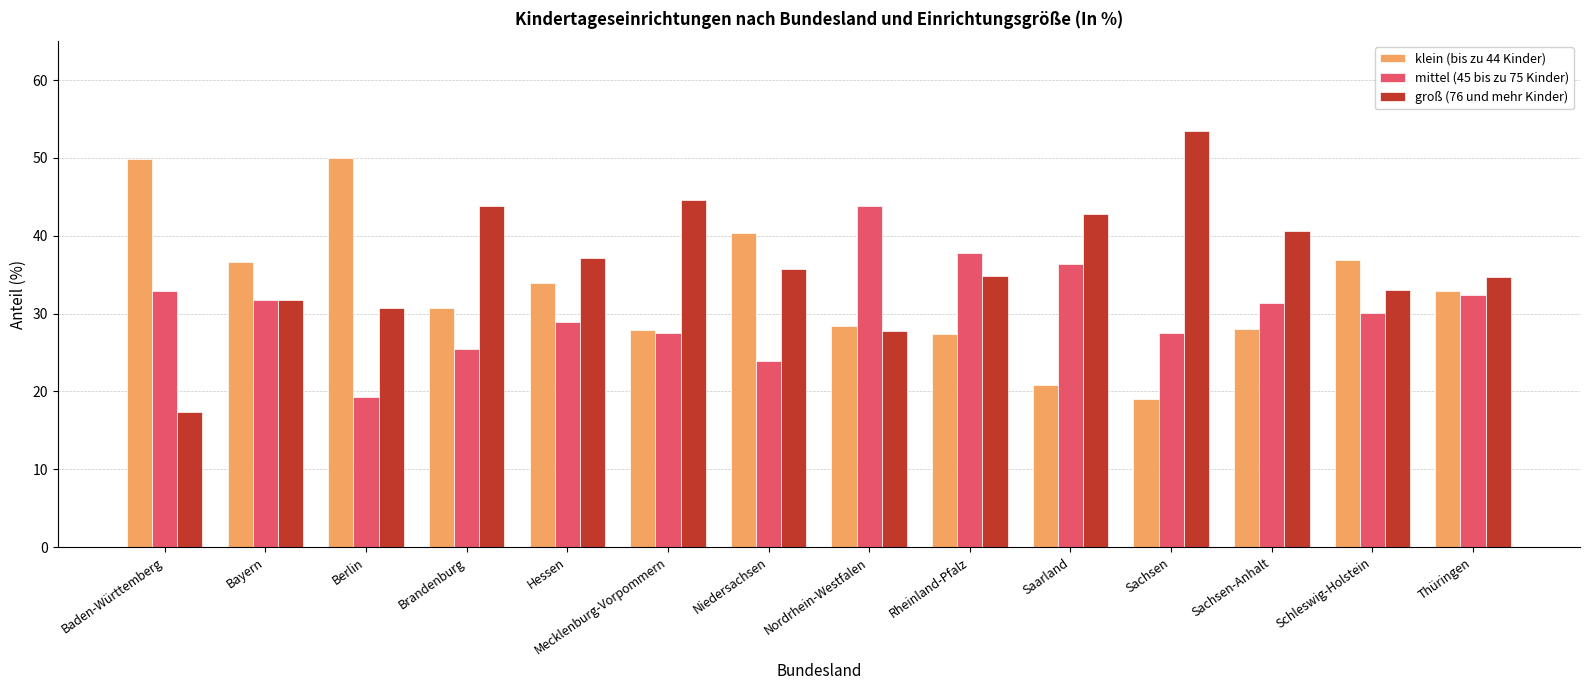

How many categories are shown in the chart?

14